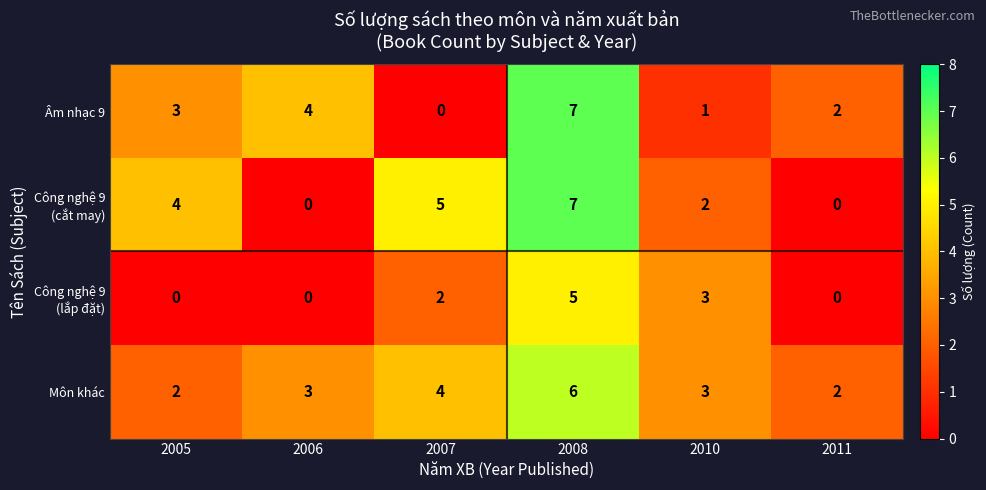

What is the spread (max minus min) of values at 2005?

4